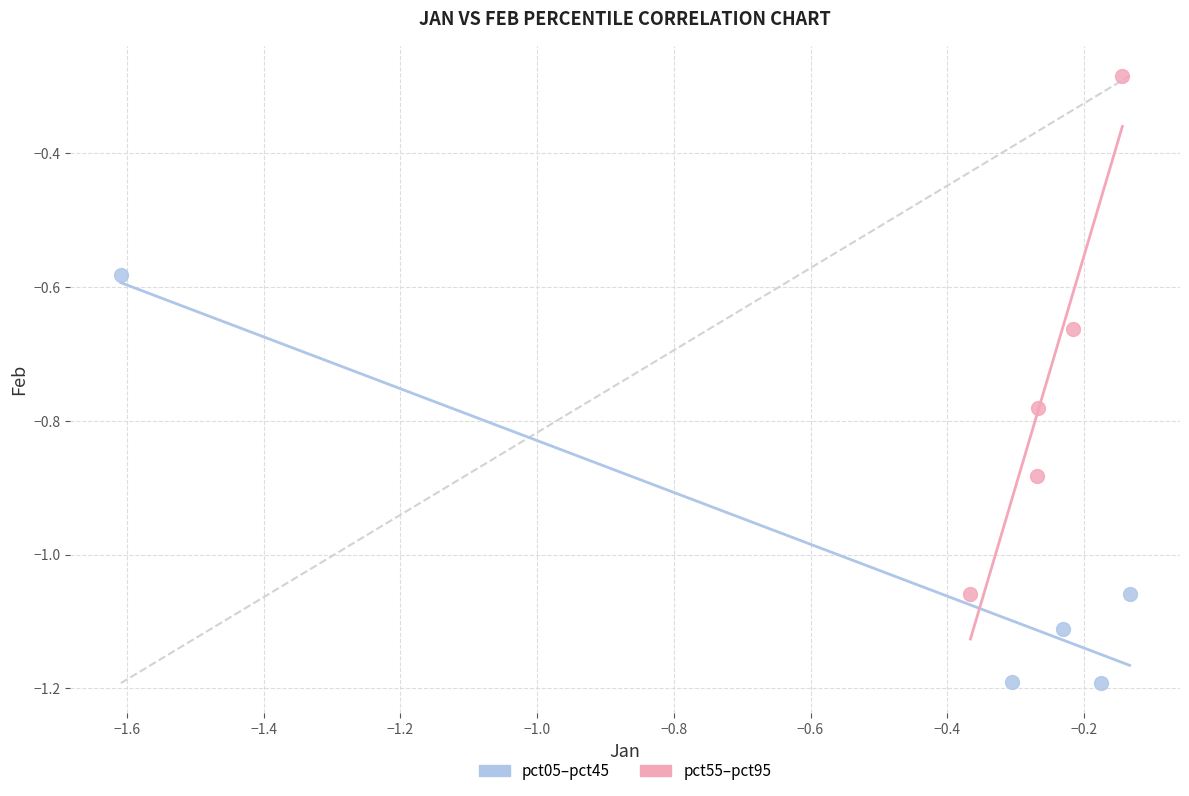

Which series has the largest Y range (max minus min)?

pct55–pct95